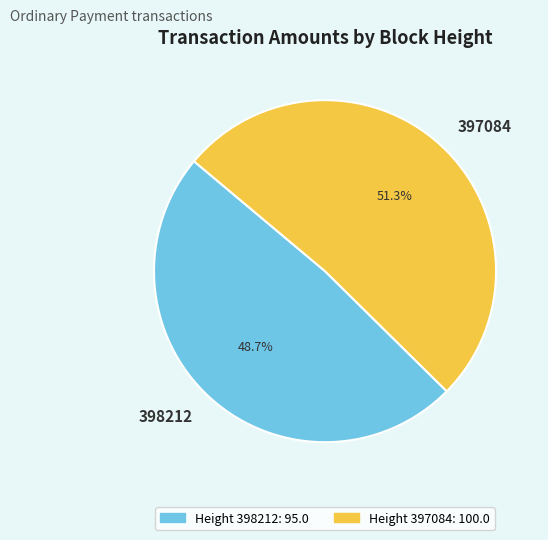

To the nearest percent, what is the difference between the largest and smallest slice percentages?

3%